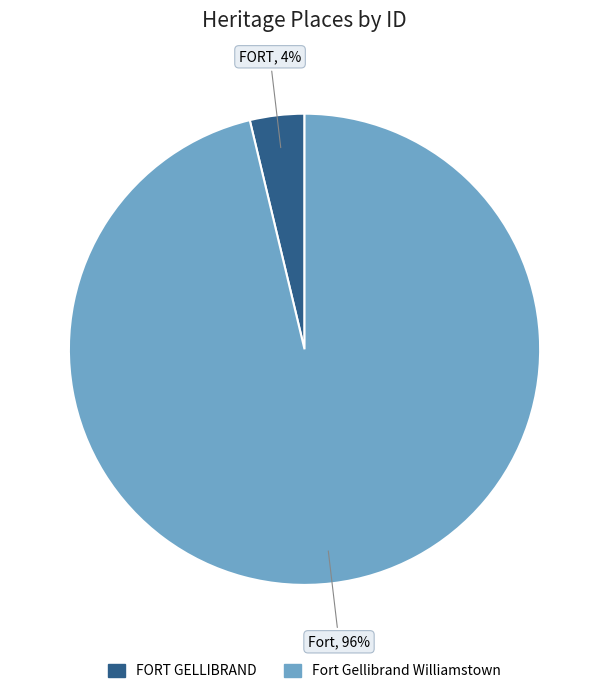

True or false: FORT GELLIBRAND accounts for 4% of the total.

True